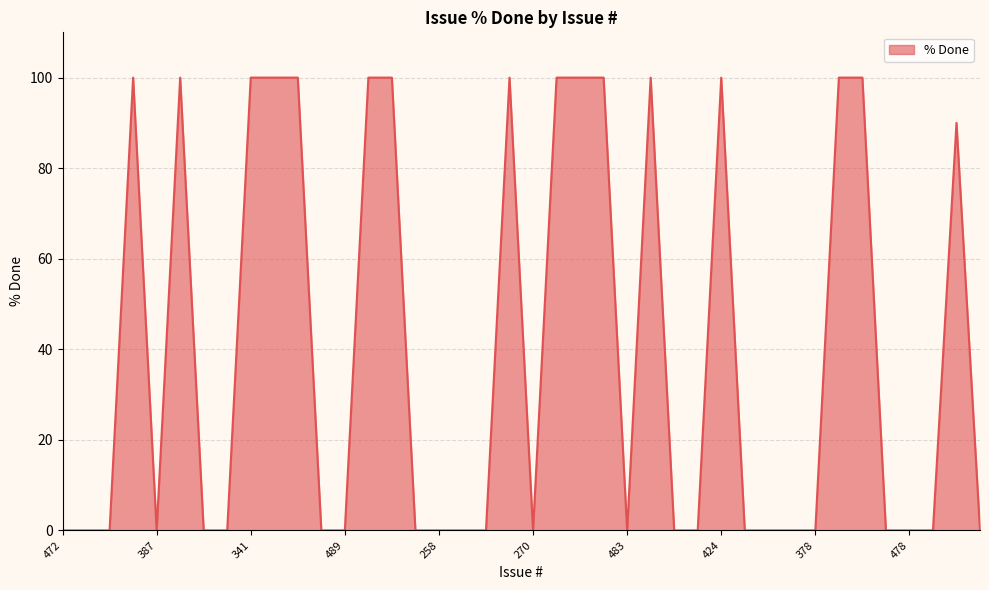

True or false: there are more than 0 points higher than both neighbors.

True